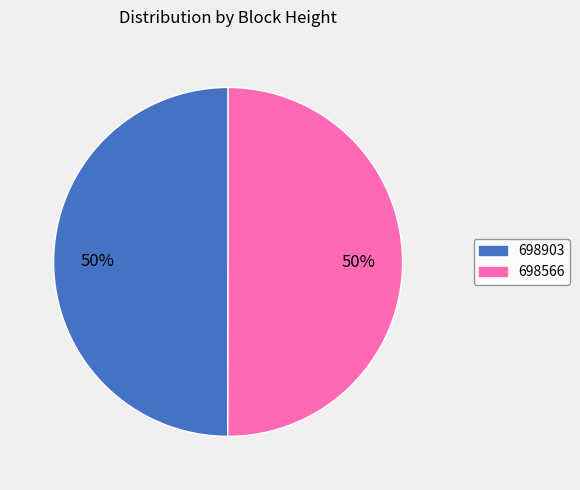

Approximately how many times larger is the value at 698903 compared to 698566?

1.0